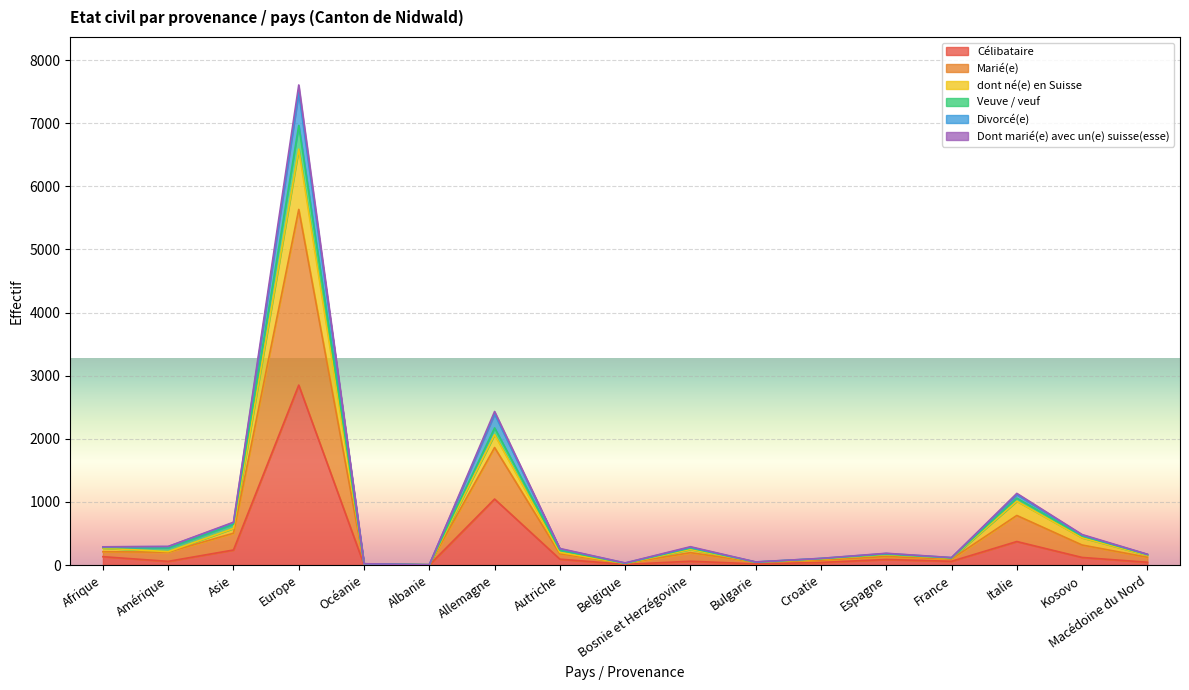

What is the maximum value for Célibataire?

2851